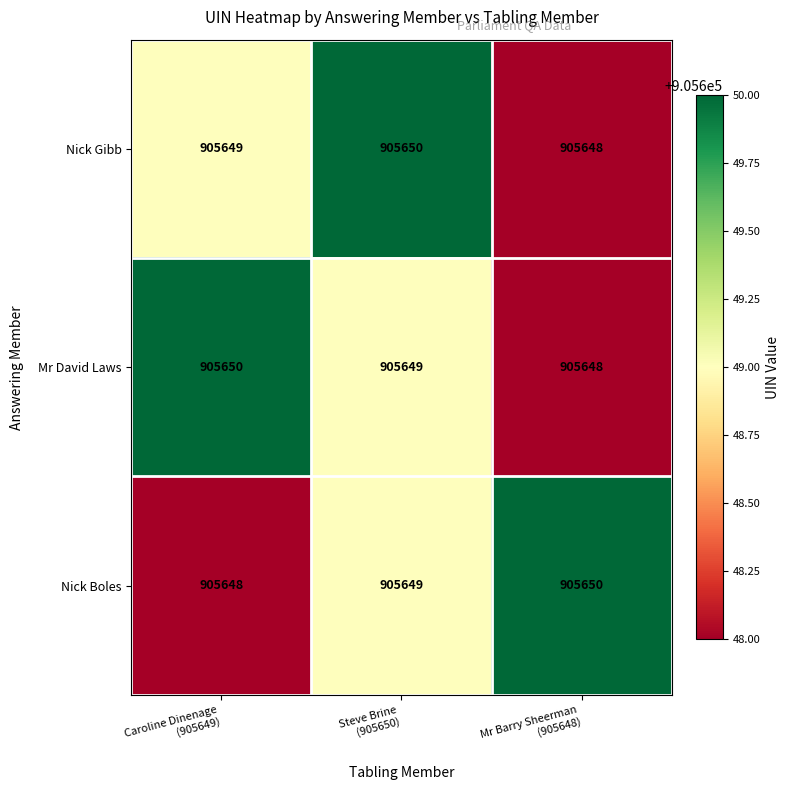

At how many categories does at least one series exceed 905649?

3